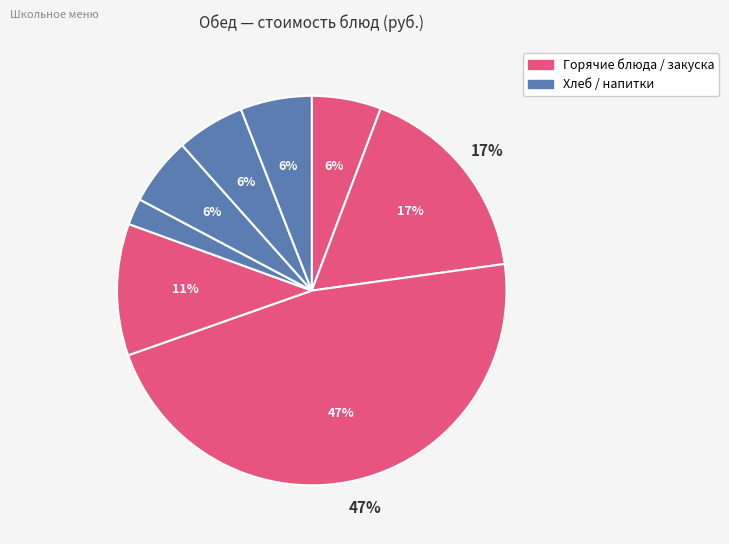

Do салат свекольный and хлеб ржаной together represent more than half of the pie?

No